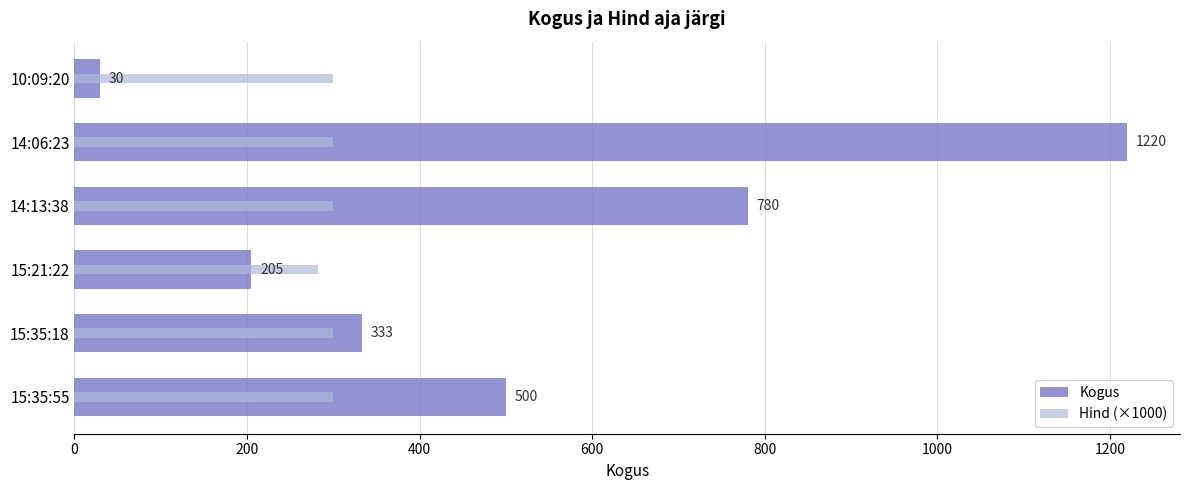

What is the sum of the Hind (×1000) values at 14:13:38 and 10:09:20?

600